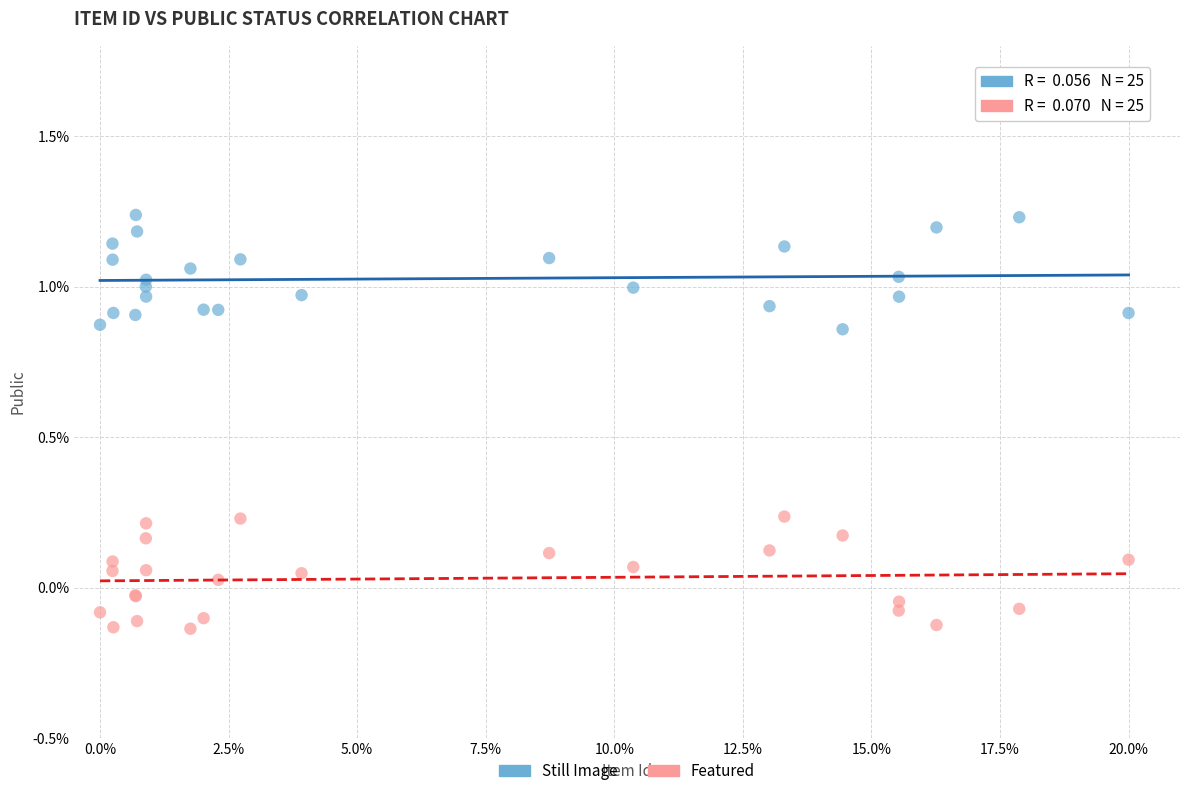

Which series contains the highest Y value?

Still Image